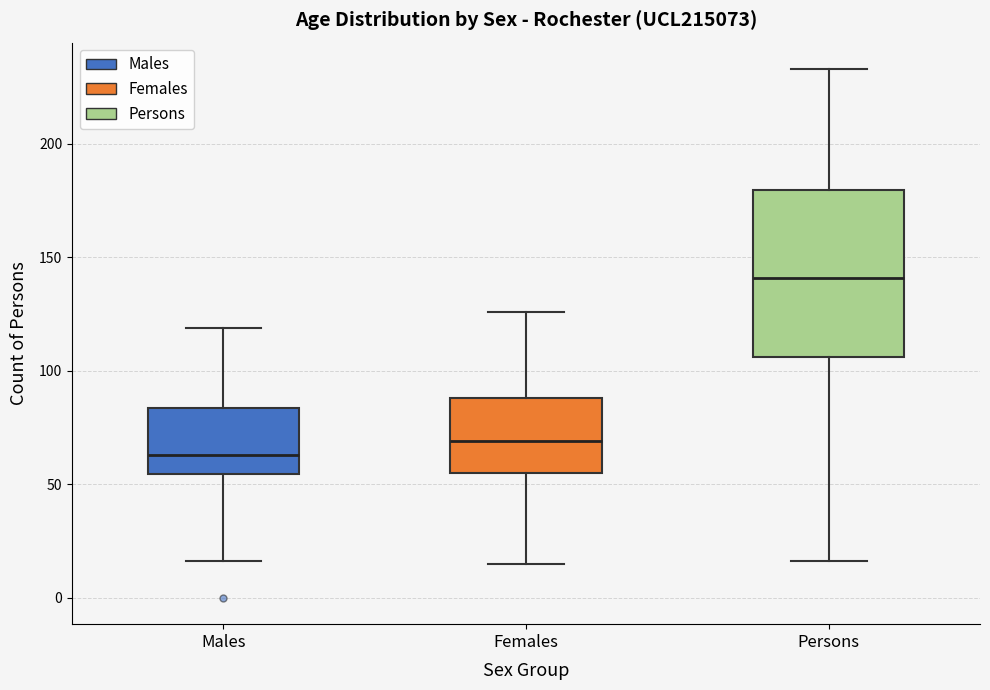

Reading left to right, transcribe this box plot: for each box, give where its median line is, the range the box spans, and where its two whiskers end, as read against the y-axis. The values are not printed on the chart, so give them approximately, as read against the axis.

Males: median 65, box 55 to 85, whiskers 15 to 120
Females: median 70, box 55 to 90, whiskers 15 to 125
Persons: median 140, box 105 to 180, whiskers 15 to 235